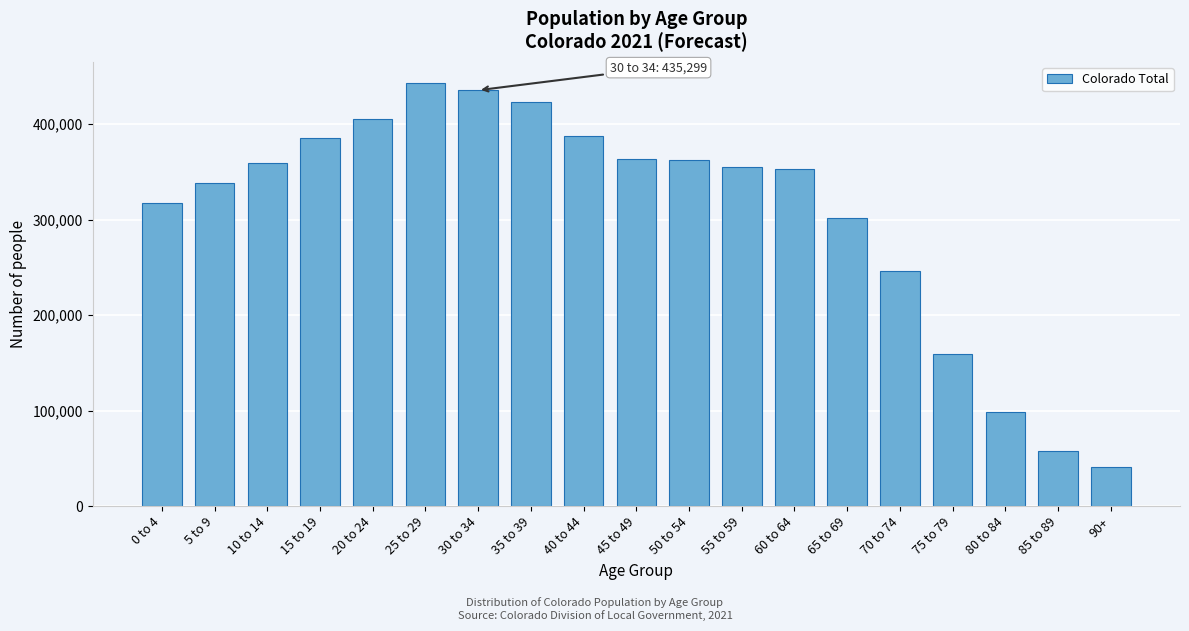

What is the label of the 12th bar from the right?

35 to 39